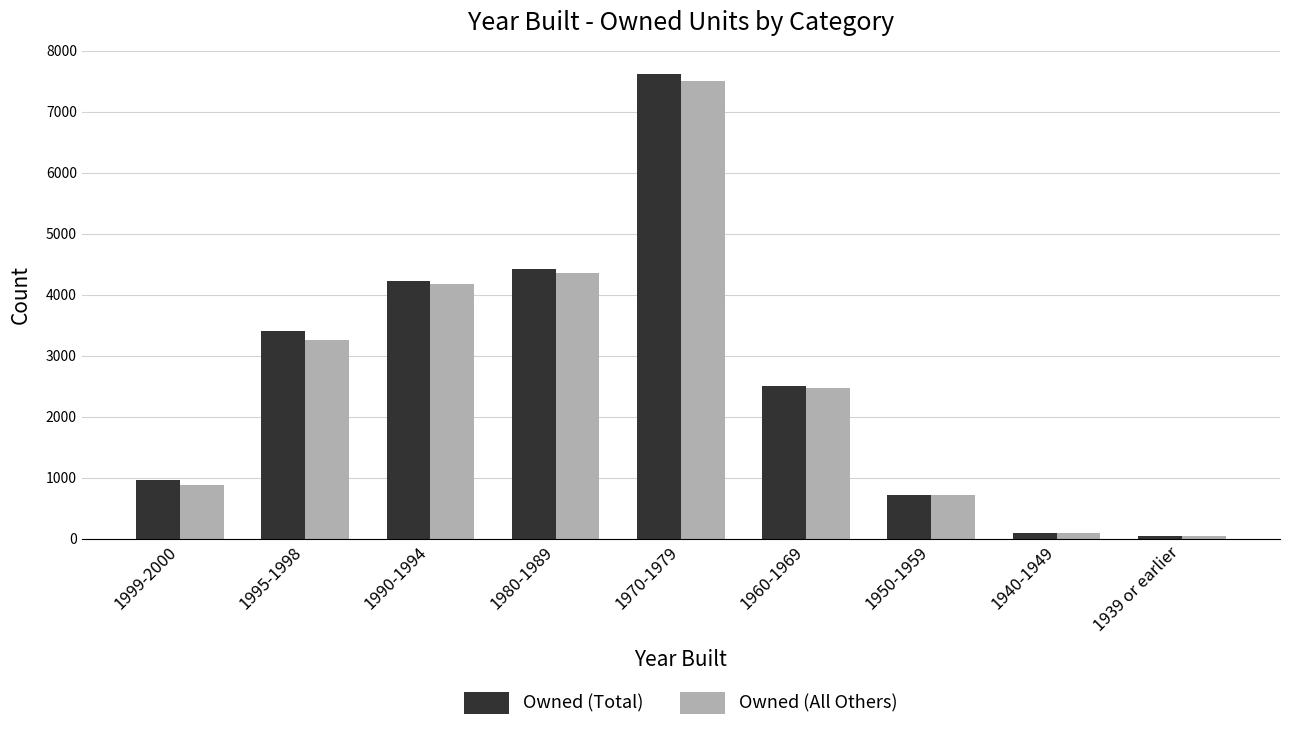

List the series in order of their peak value, highest first.

Owned (Total), Owned (All Others)